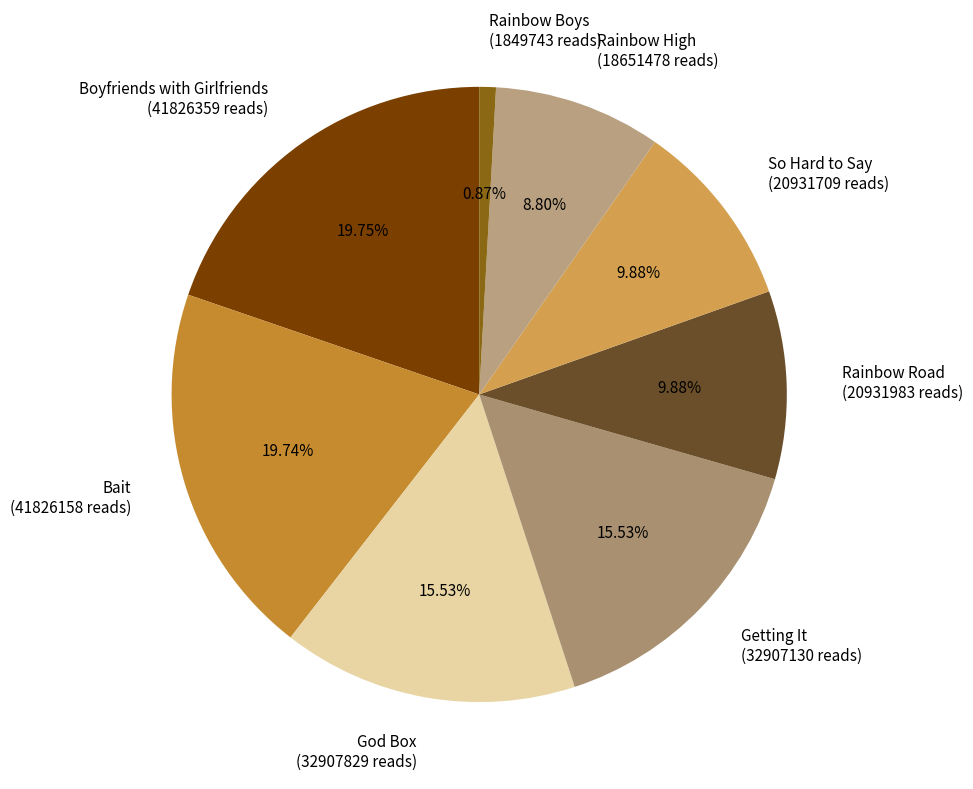

Count the number of slices in the pie.

8